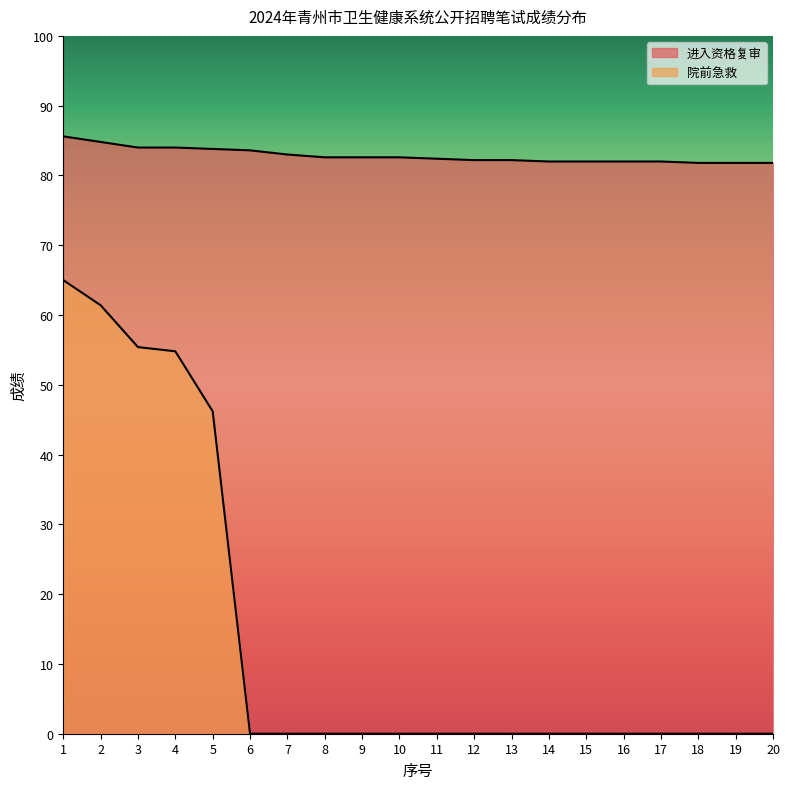

Reading left to right, list all the values displayed in this chart.

进入资格复审: 1=85.6	2=84.8	3=84.0	4=84.0	5=83.8	6=83.6	7=83.0	8=82.6	9=82.6	10=82.6	11=82.4	12=82.2	13=82.2	14=82.0	15=82.0	16=82.0	17=82.0	18=81.8	19=81.8	20=81.8
院前急救: 1=65.0	2=61.4	3=55.4	4=54.8	5=46.2	6=0.0	7=0.0	8=0.0	9=0.0	10=0.0	11=0.0	12=0.0	13=0.0	14=0.0	15=0.0	16=0.0	17=0.0	18=0.0	19=0.0	20=0.0